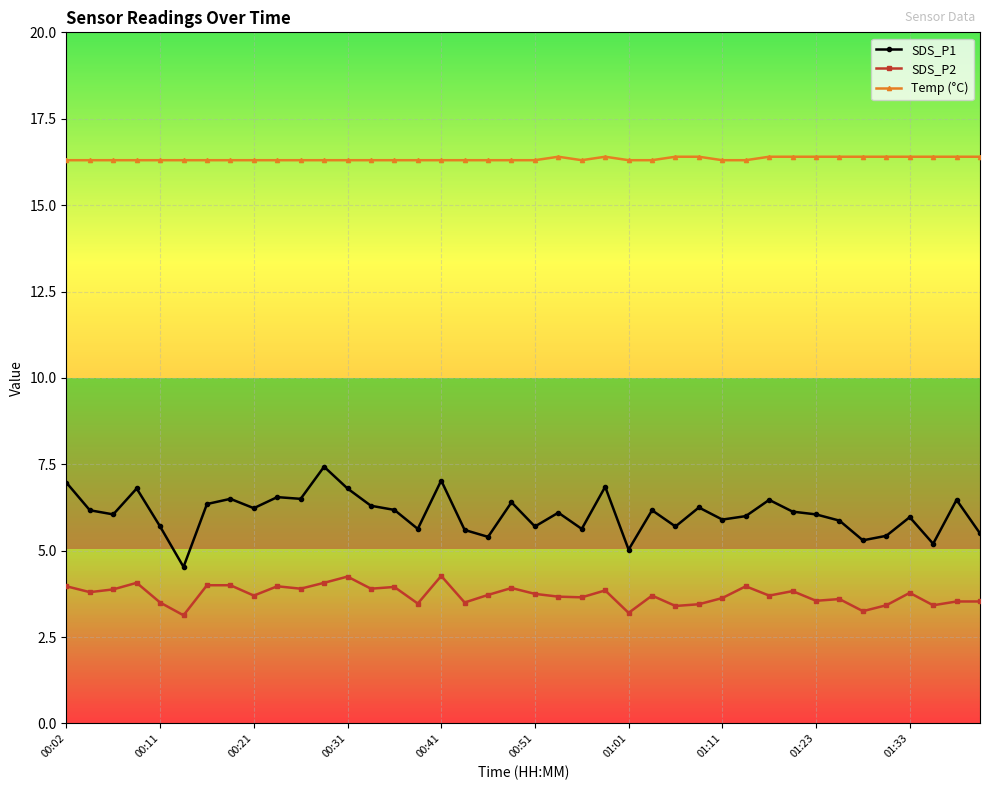

True or false: Temp (°C) and SDS_P1 intersect in this chart.

False